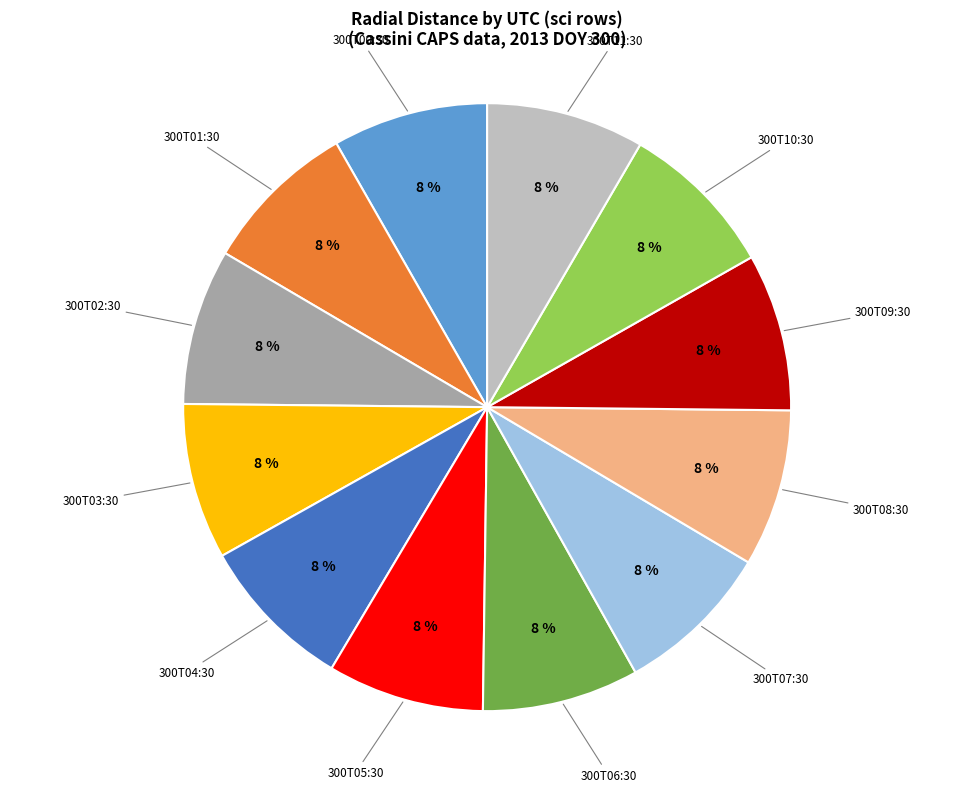

Is there any slice that represents more than half of the pie?

No